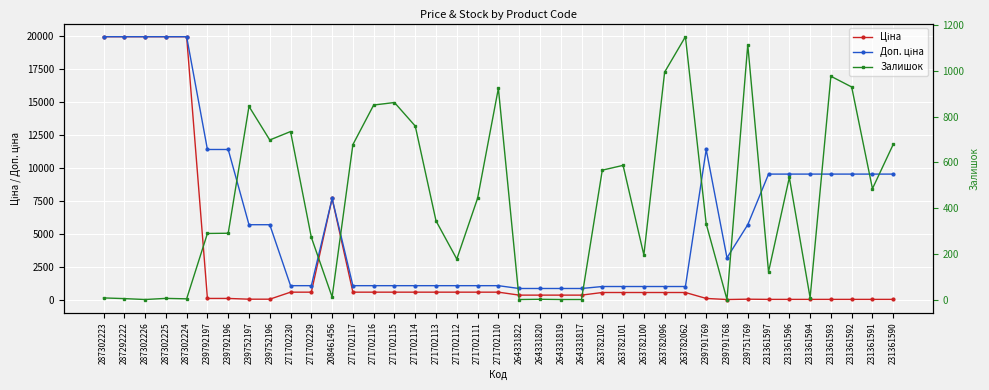

What is the average value of the Ціна series?

3039.4